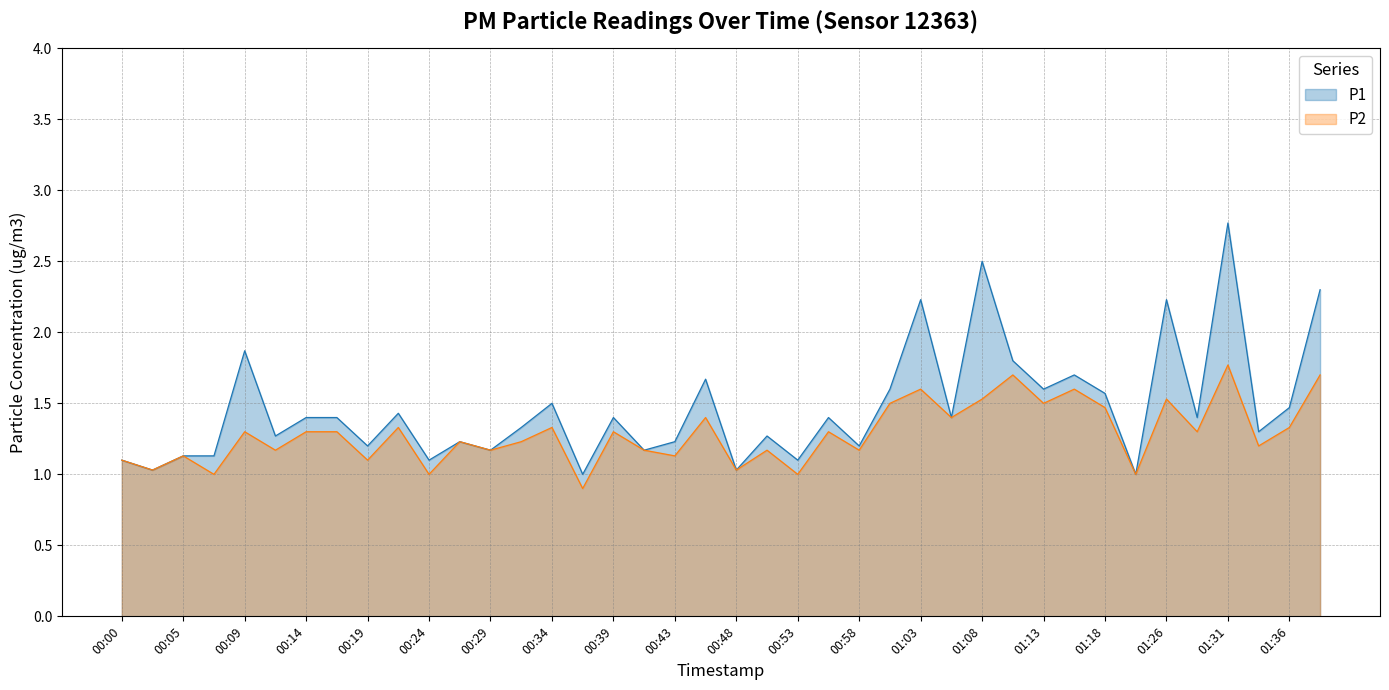

What position from the right is 00:26?

29